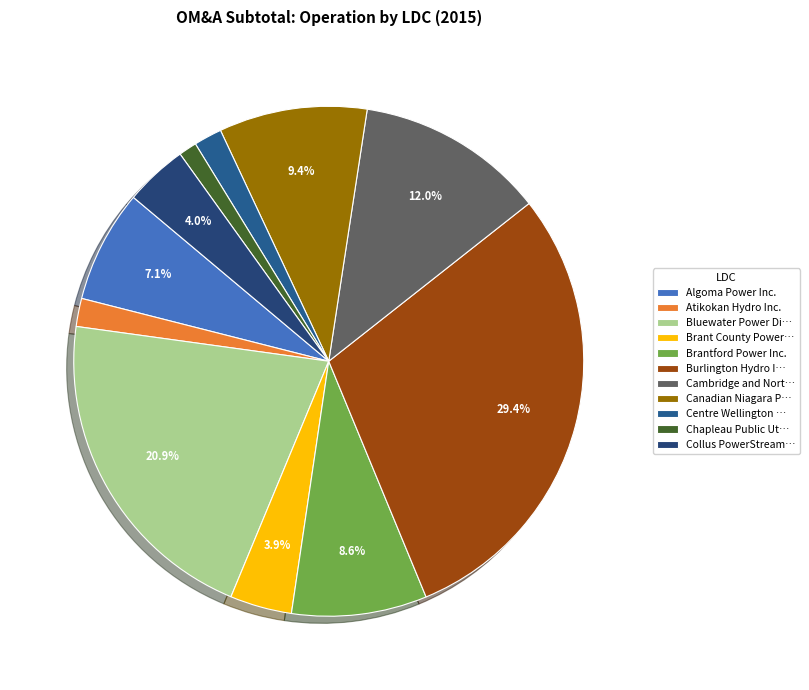

What is the smallest slice in the pie chart?

Chapleau Public Ut…